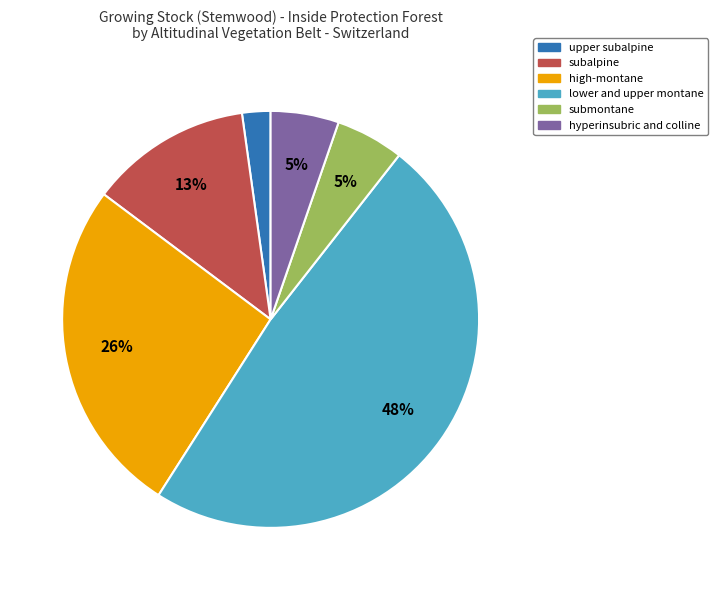

To the nearest percent, what is the average slice percentage?

17%